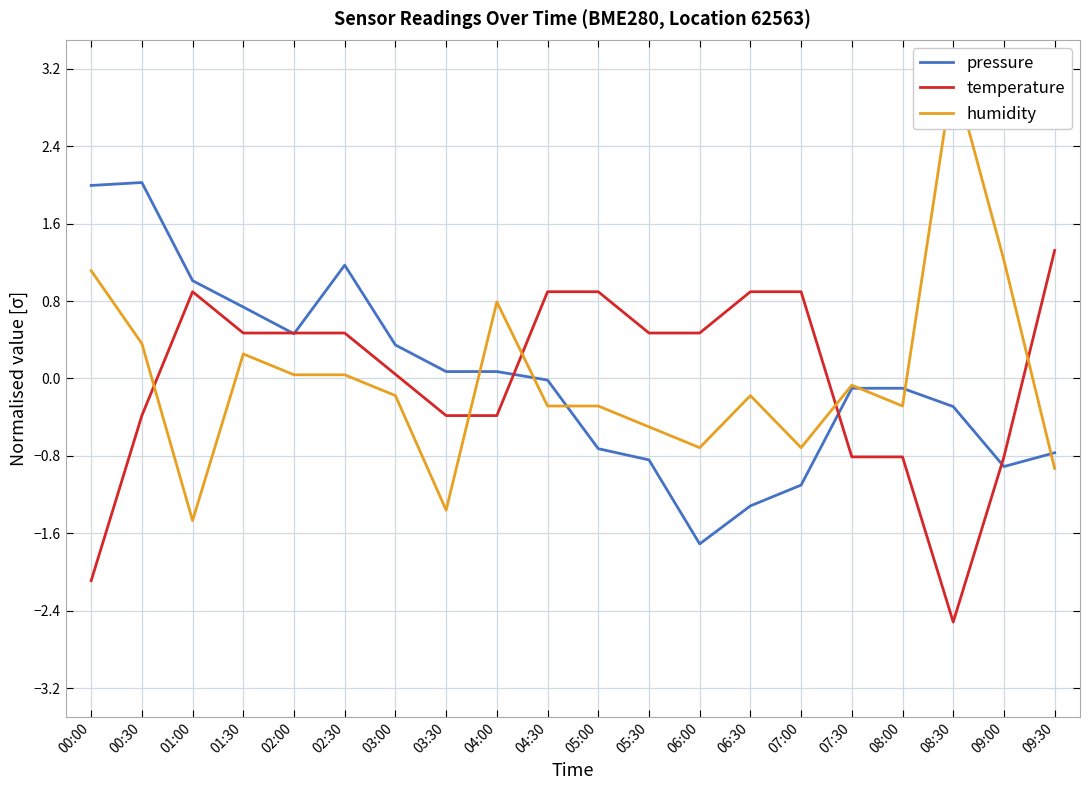

What are all the series names shown in the legend?

pressure, temperature, humidity